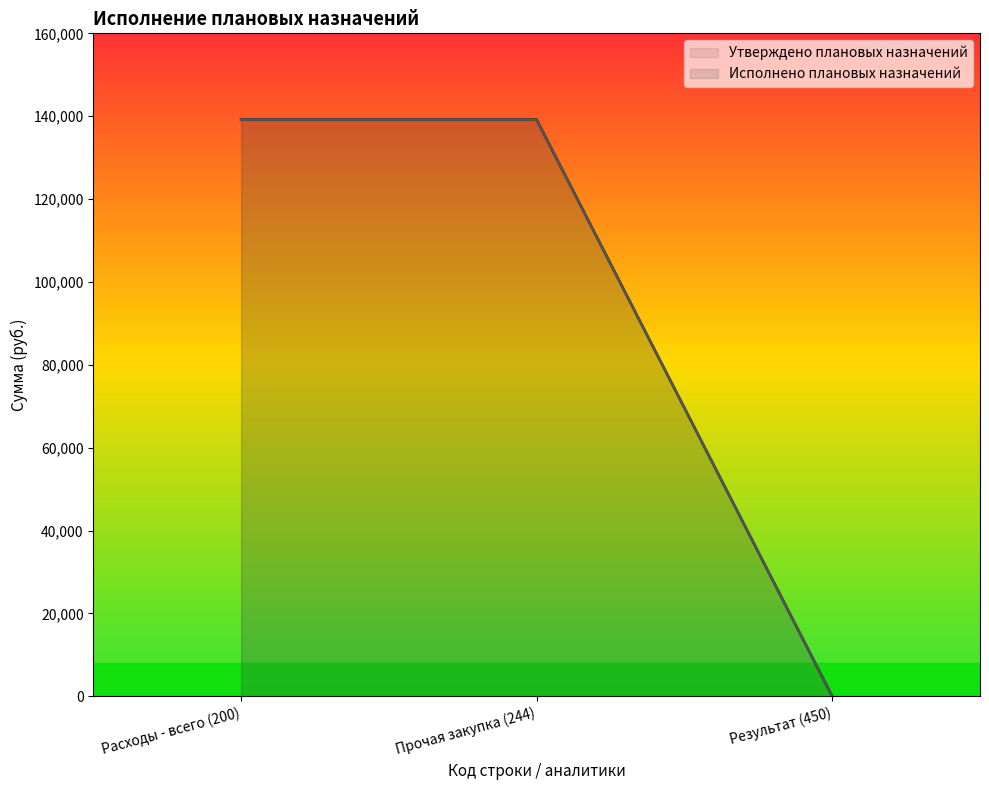

What is the highest value of the Исполнено плановых назначений series?

139163.8